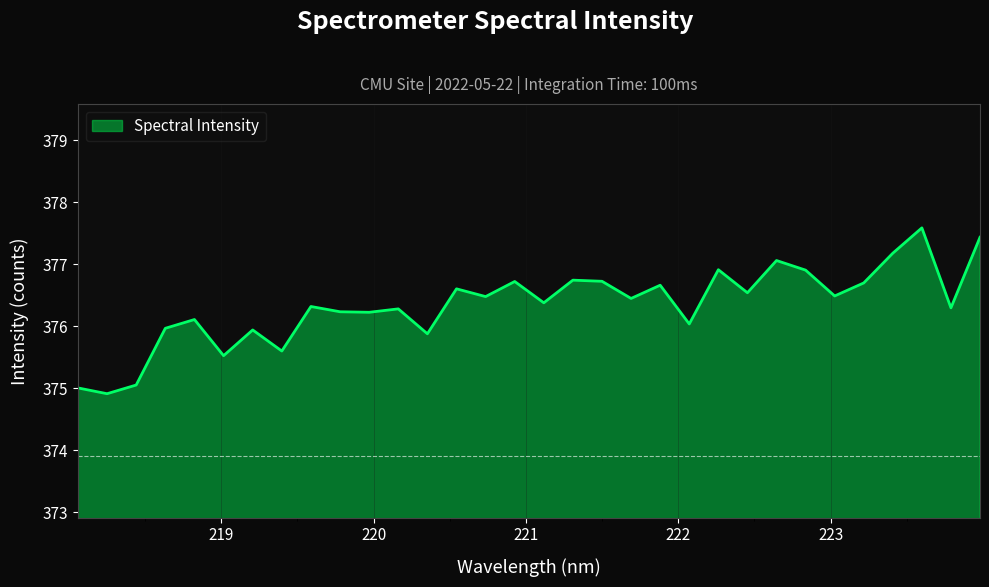

What is the greatest value displayed?

377.6